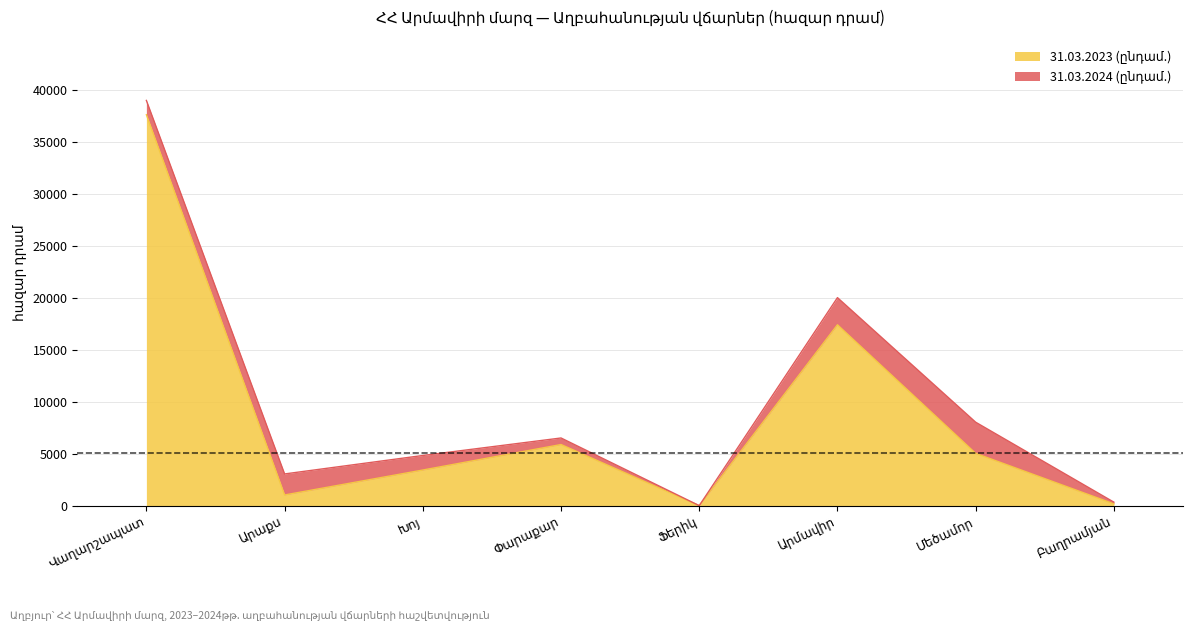

What is the label of the 6th point from the right?

Խոյ